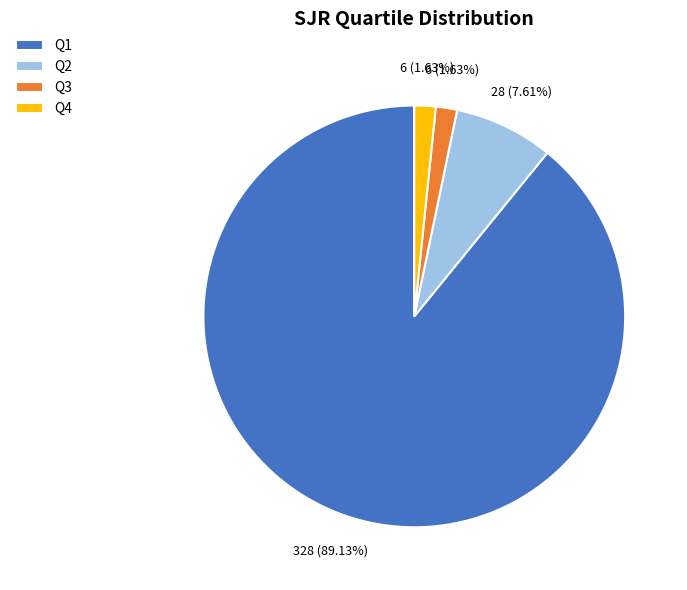

To the nearest percent, what percentage of the pie is Q4?

2%